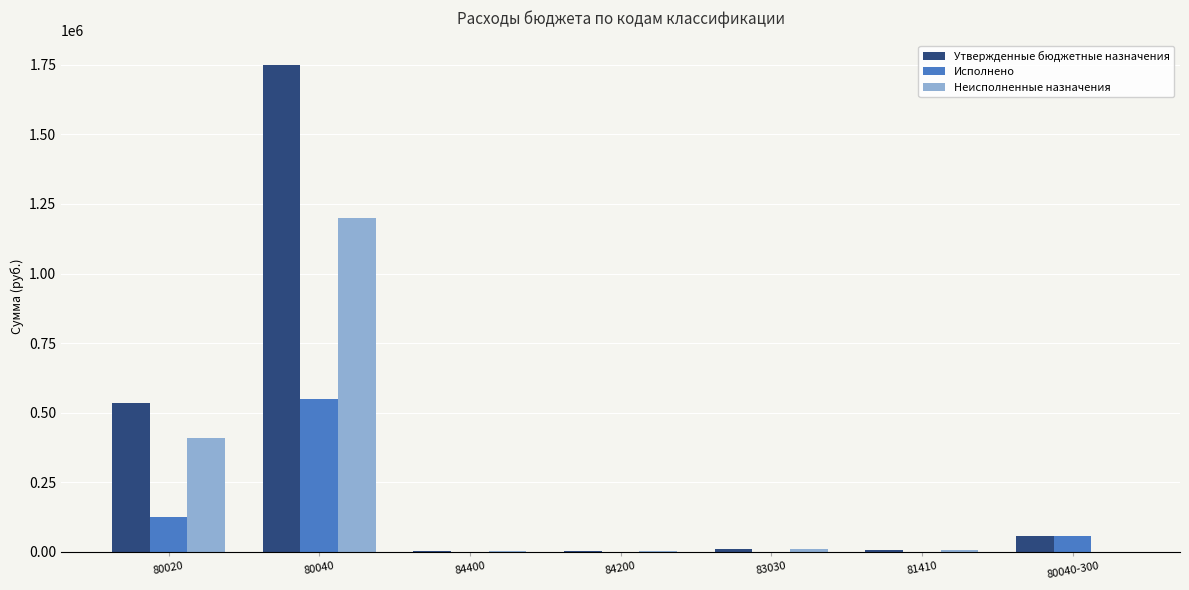

Are the bars horizontal?

No